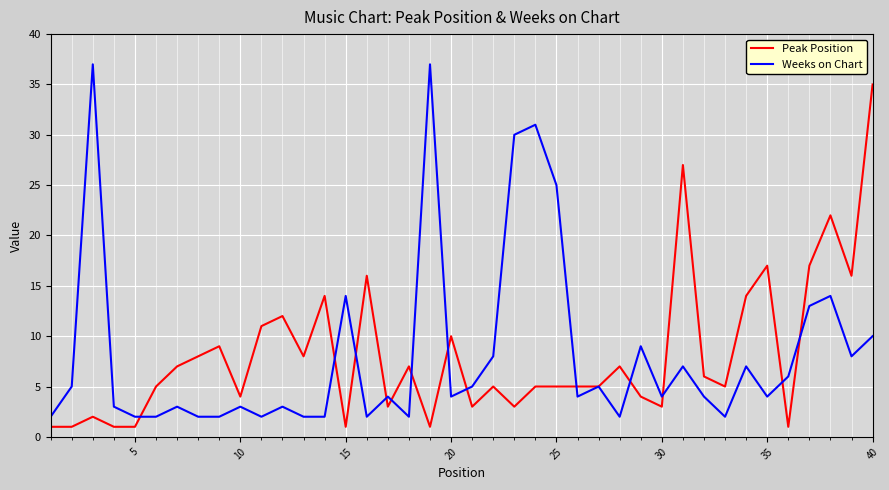

How many distinct data groups are displayed?

2